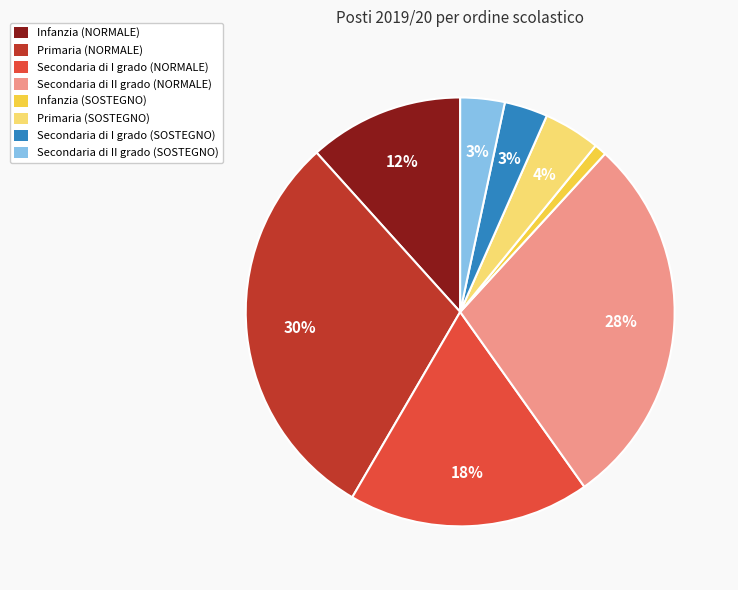

Which category has the biggest portion of the pie?

Primaria (NORMALE)